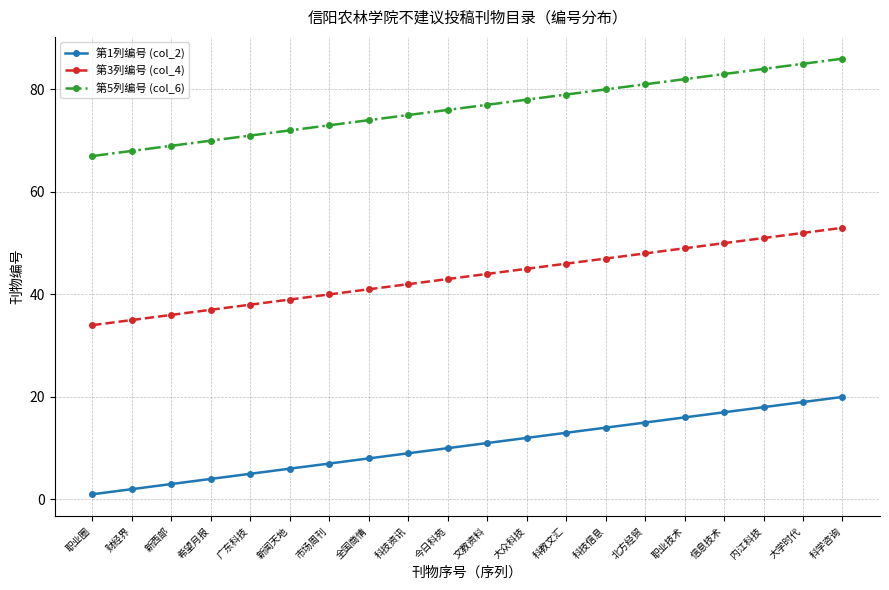

What is the difference between the maximum and minimum values in the 第1列编号 (col_2) series?

19